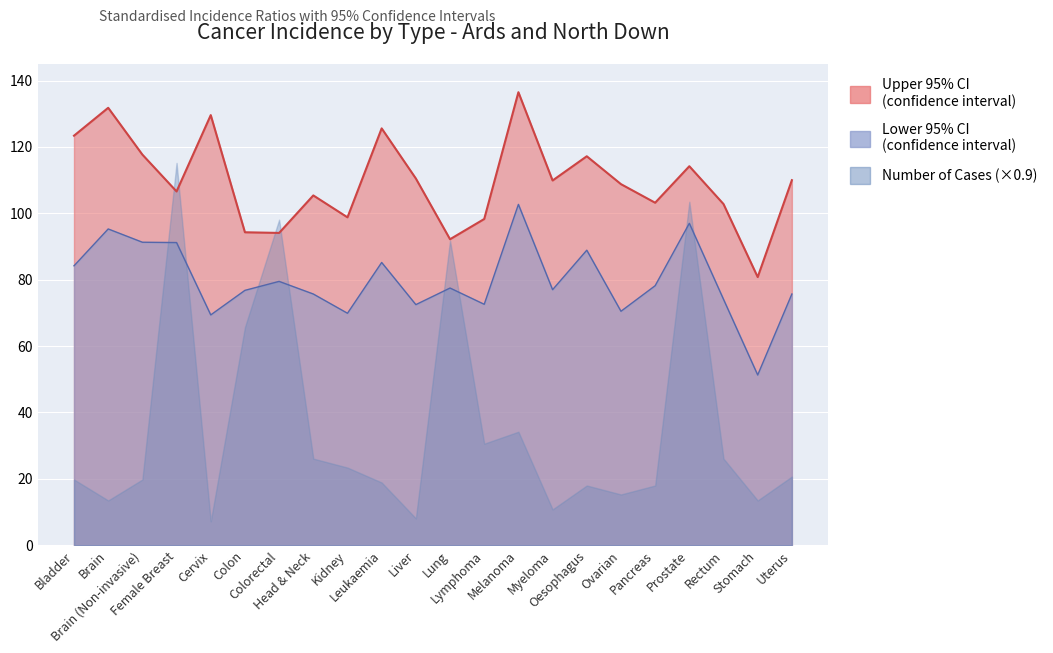

How many lines are shown in the chart?

2